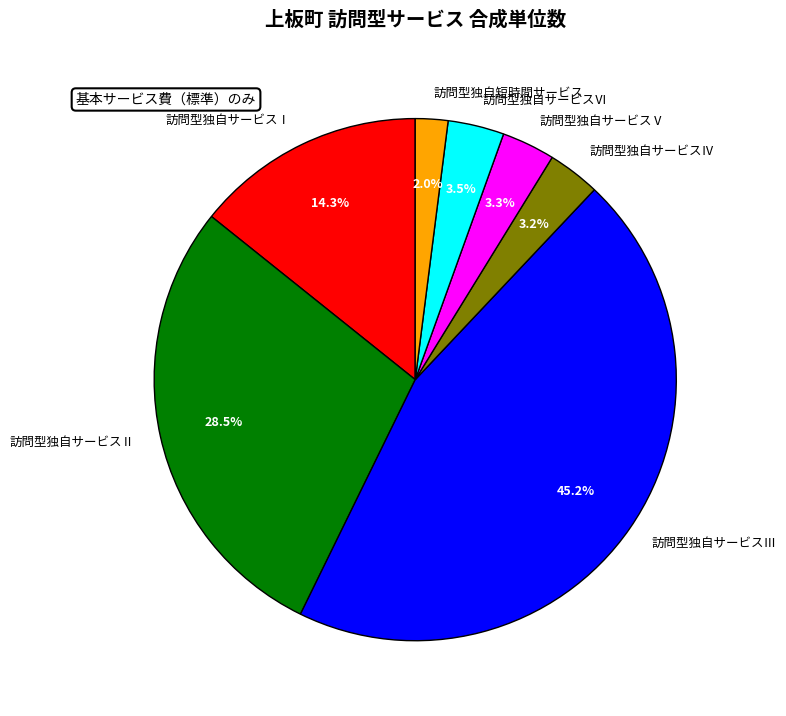

Does any single category account for the majority?

No